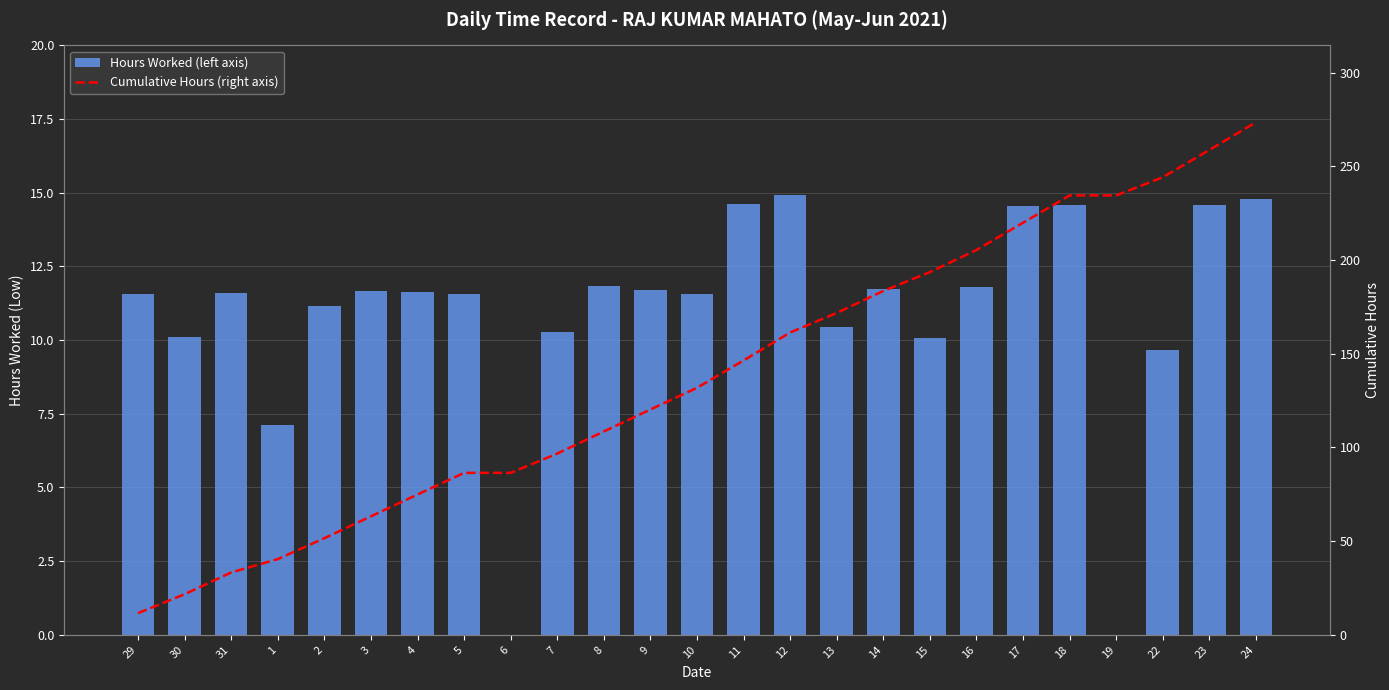

Is it true that Hours Worked (left axis) equals 14.6 at 11?

True